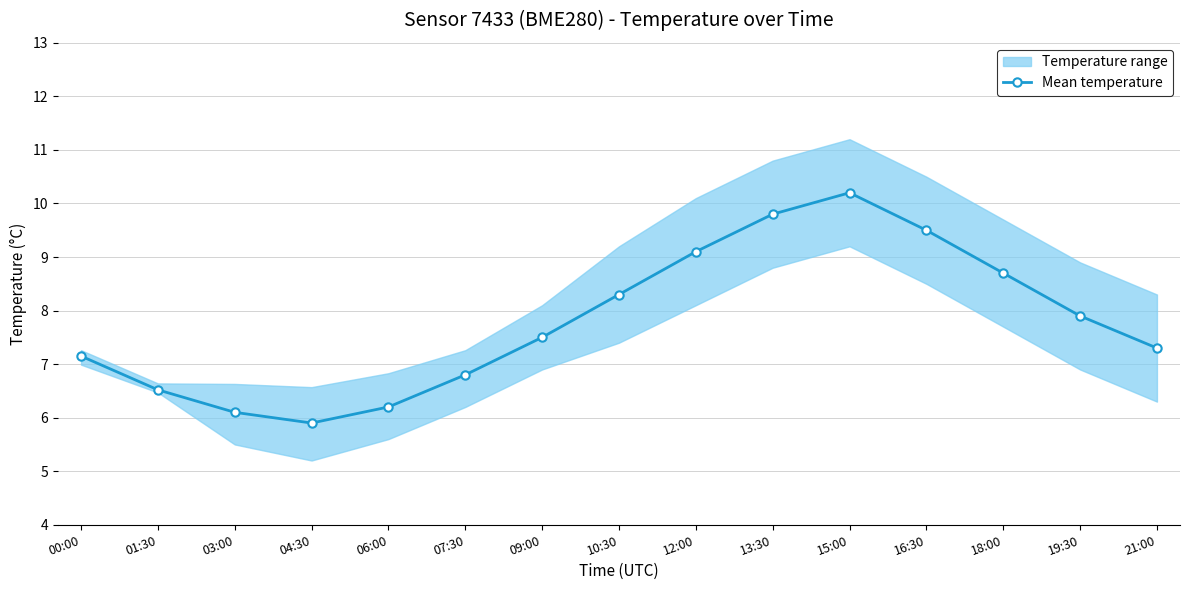

At which category does the chart reach its peak across all series?

15:00